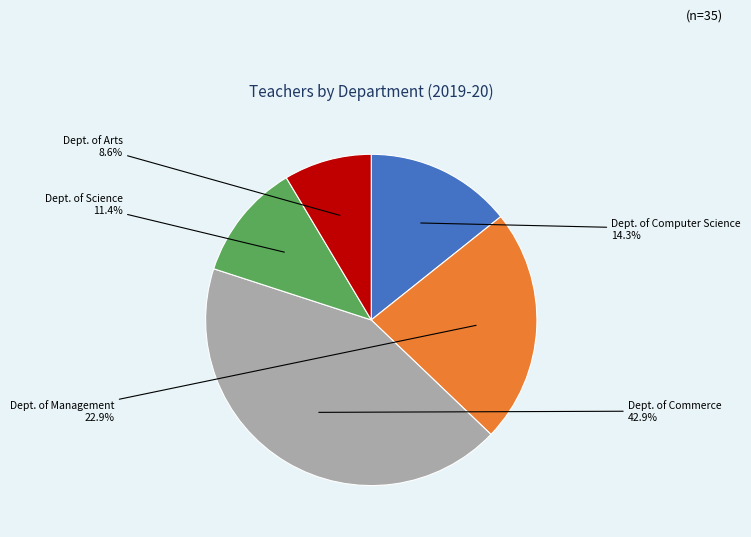

Is there a majority slice in this chart?

No